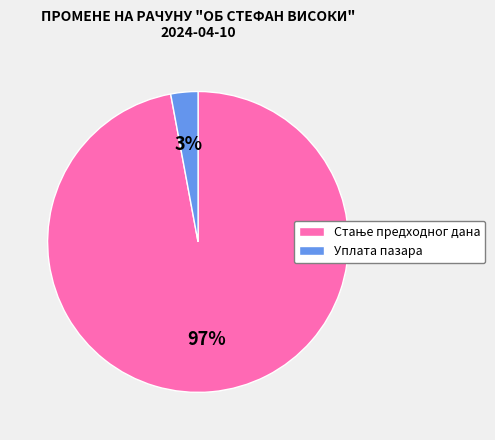

What is the smallest slice in the pie chart?

Уплата пазара